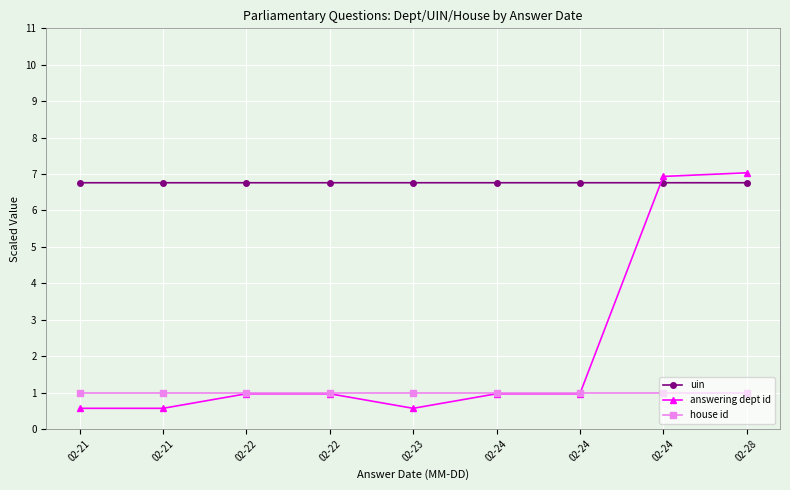

True or false: uin and house id intersect in this chart.

False